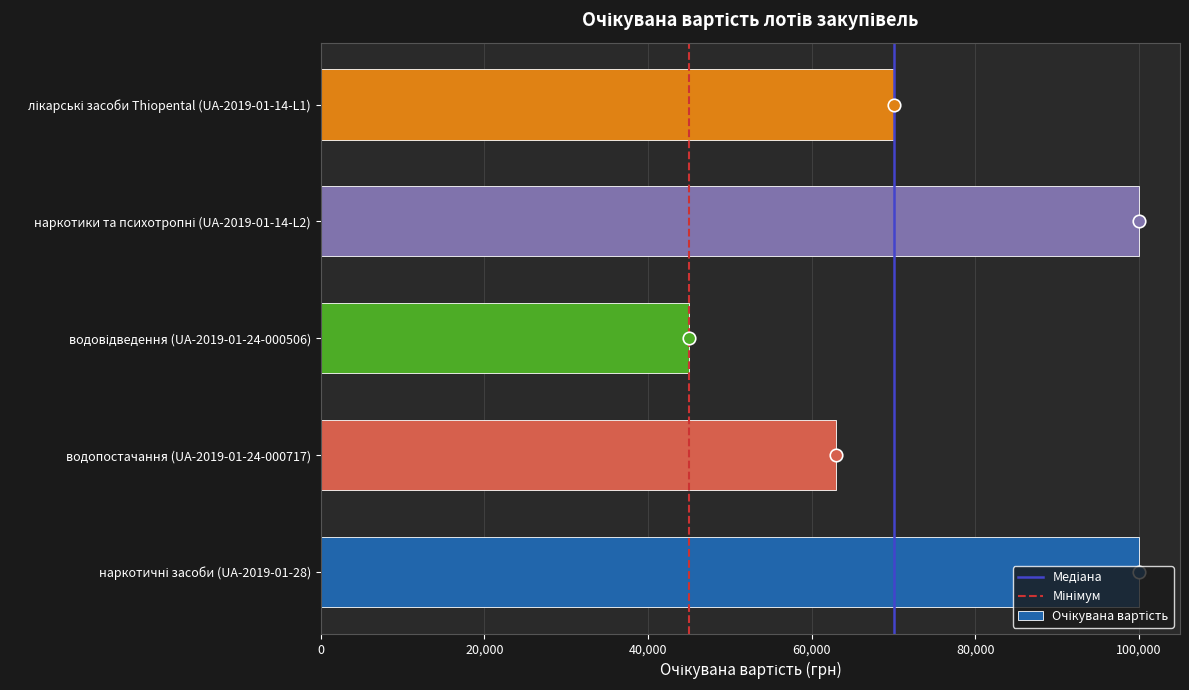

What is the difference between the second highest and second lowest values?

37000